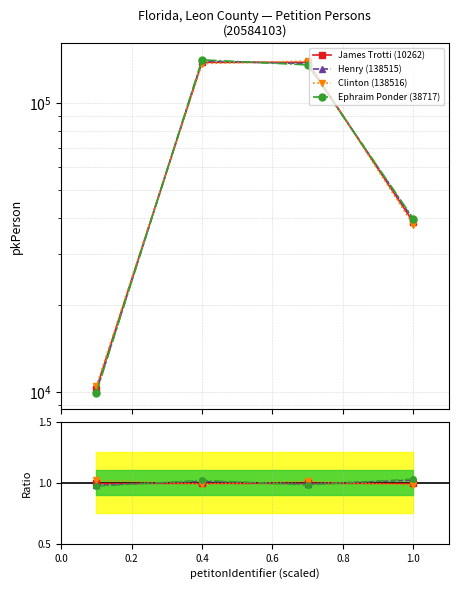

Which series ends up on top after the final intersection of Henry (138515) and Ephraim Ponder (38717)?

Ephraim Ponder (38717)